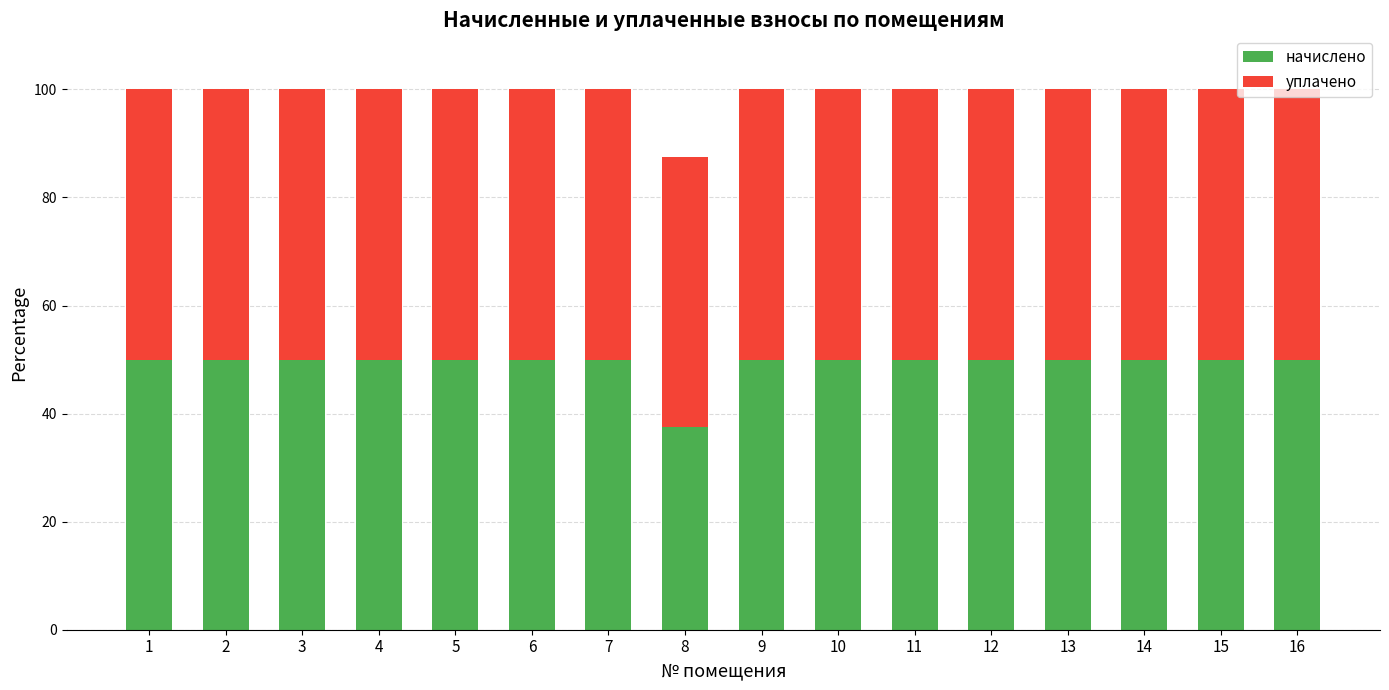

What is the total value across all series at 8?

87.5